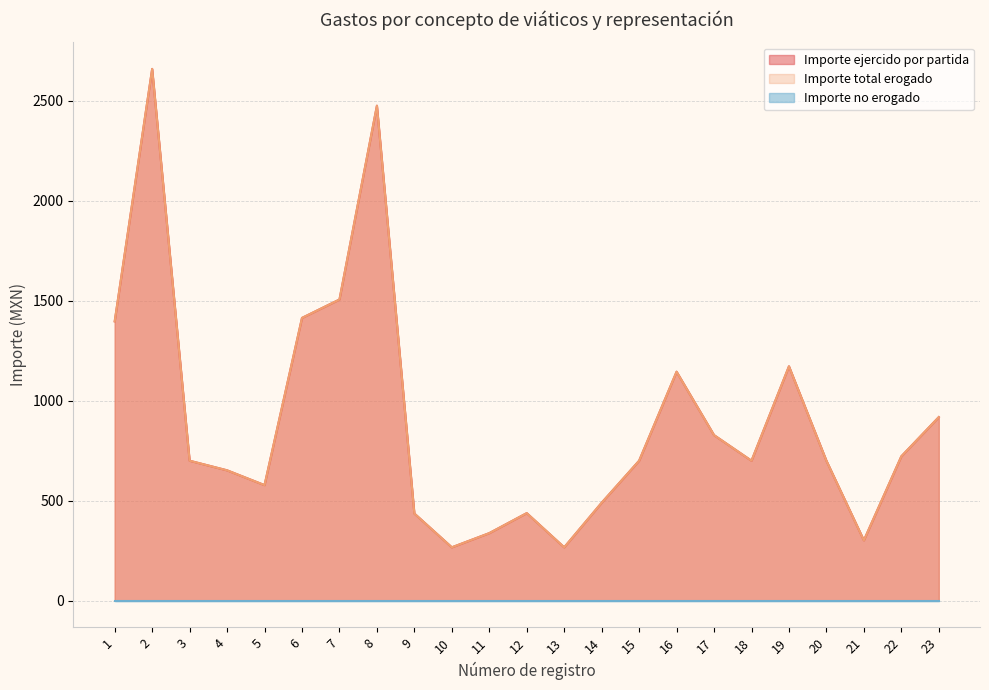

Is the value of Importe ejercido por partida at 8 greater than the value of Importe total erogado at 15?

Yes